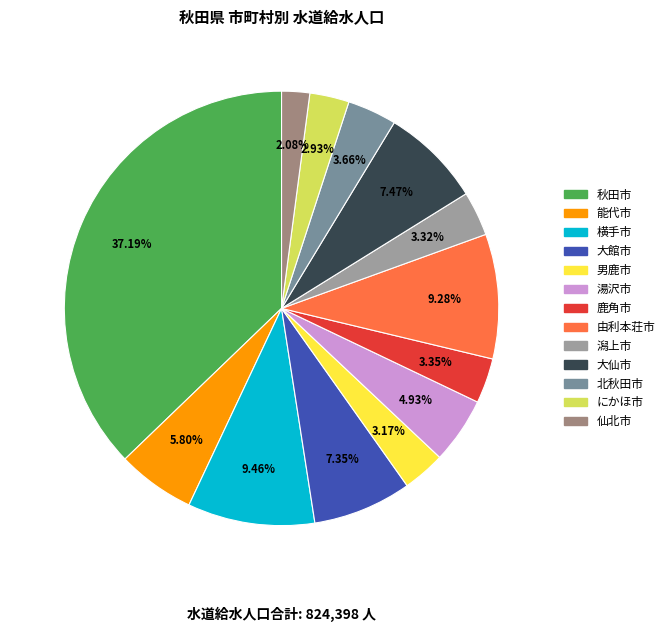

How many segments does this pie chart have?

13